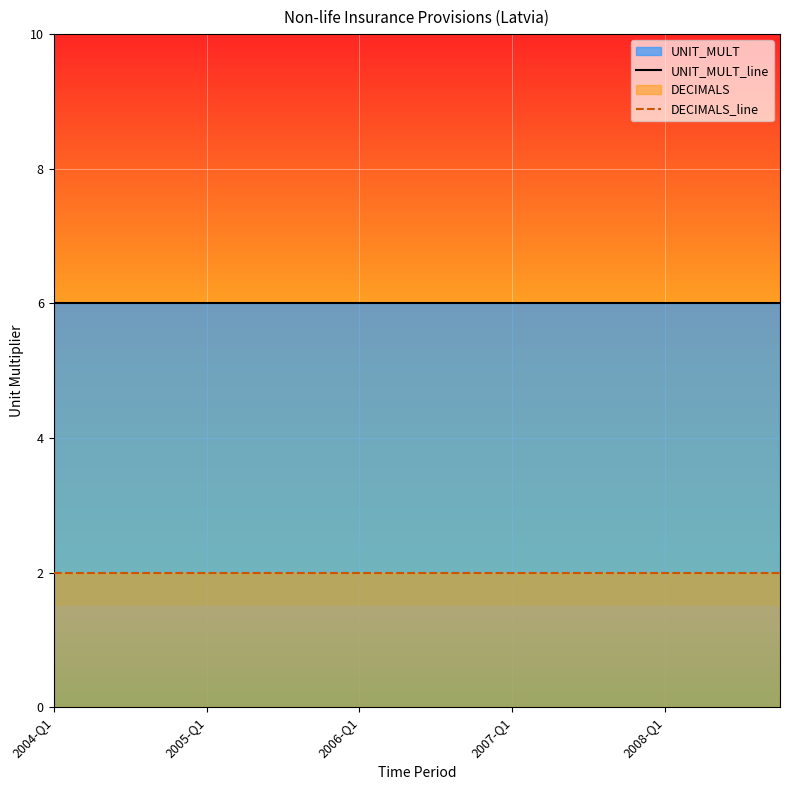

How many lines are shown in the chart?

2